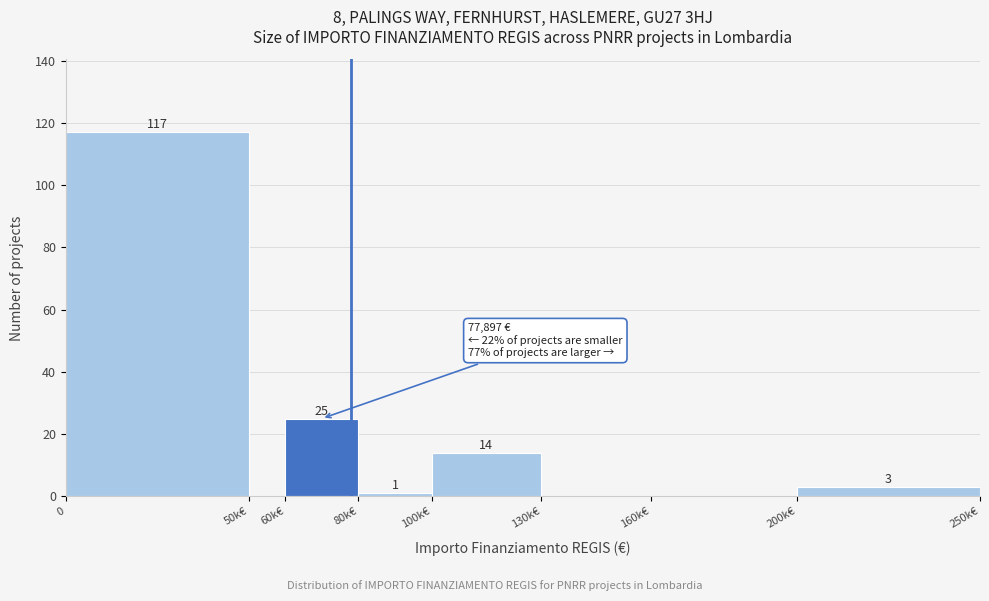

Reading left to right, what are all the values shown in this chart?

0=117	50k€=0	60k€=25	80k€=1	100k€=14	130k€=0	160k€=0	200k€=3